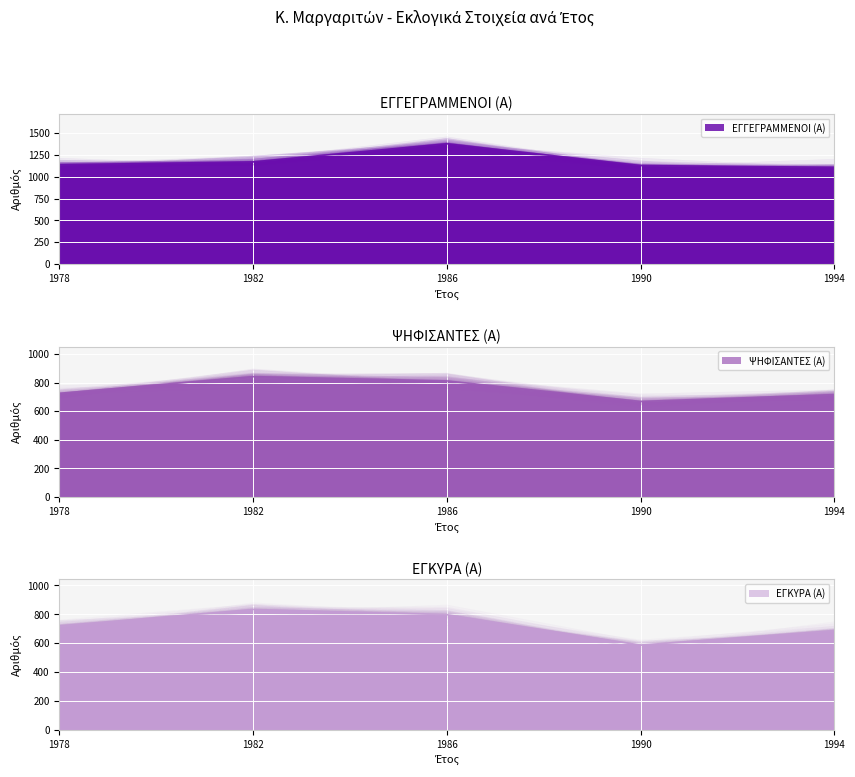

True or false: ΕΓΓΕΓΡΑΜΜΕΝΟΙ (Α) has more than 0 points higher than both neighbors.

True